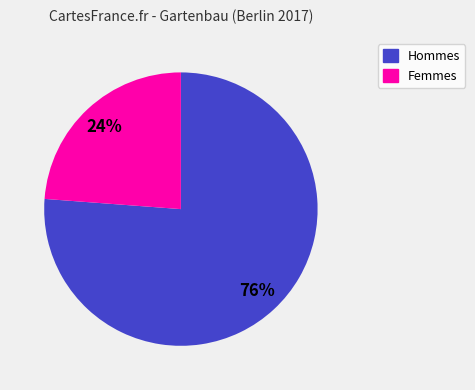

Is there any slice that represents more than half of the pie?

Yes